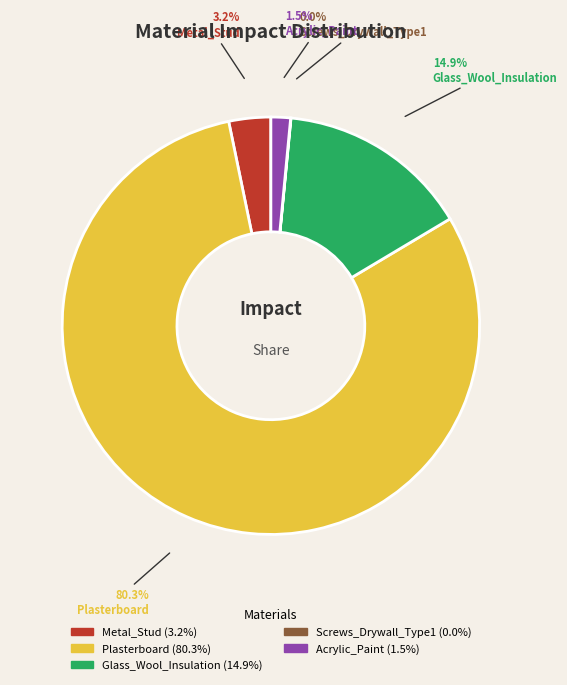

Between Metal_Stud and Acrylic_Paint, which is larger?

Metal_Stud